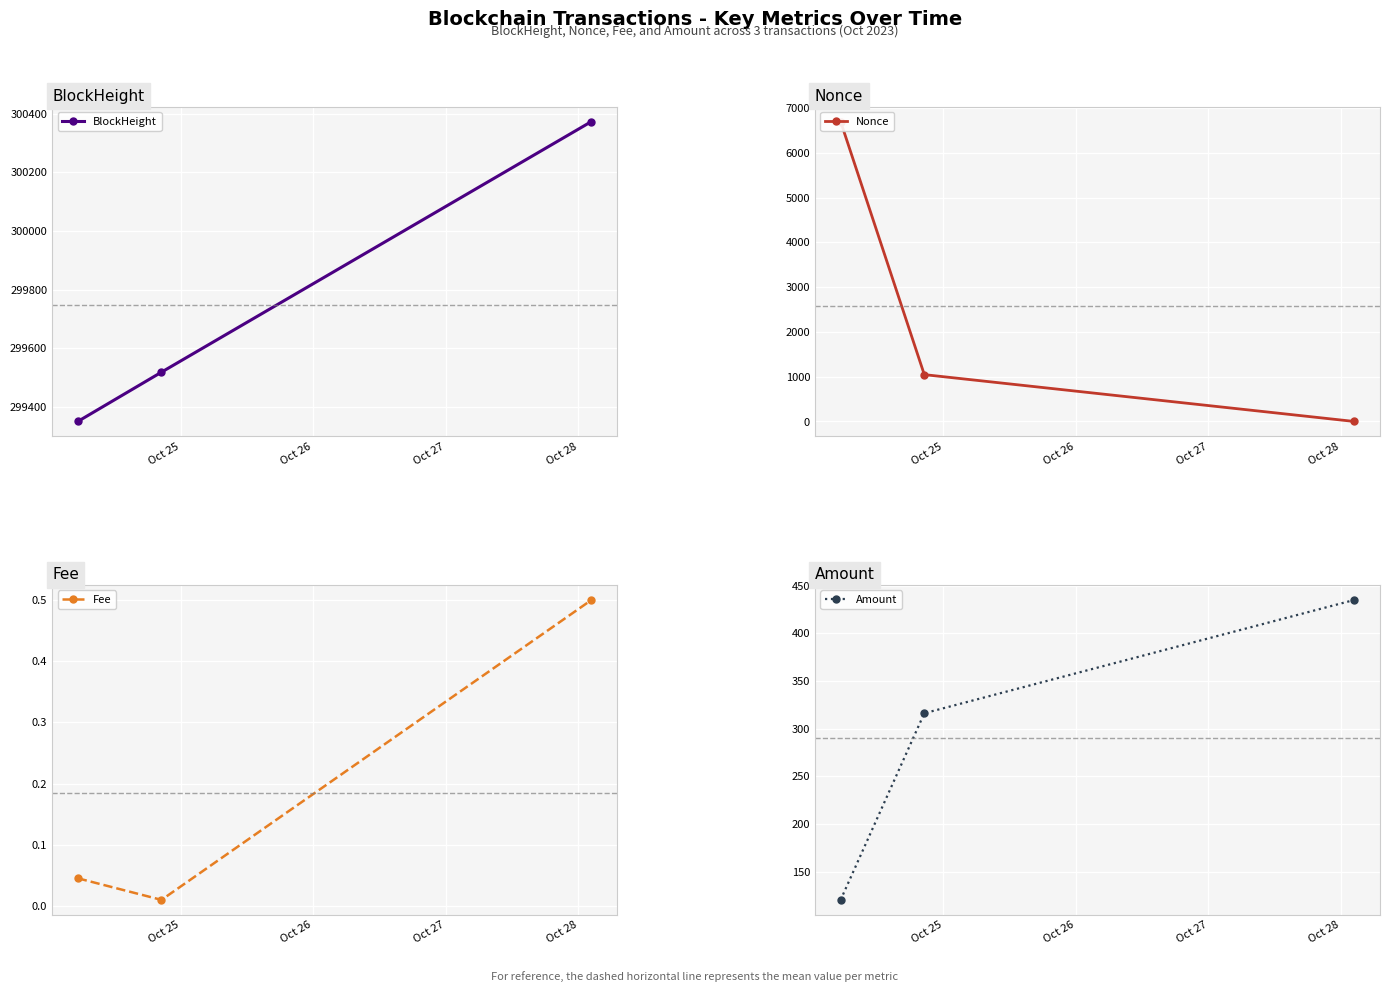

What is the value of the BlockHeight point at the 2nd from the left?

299519